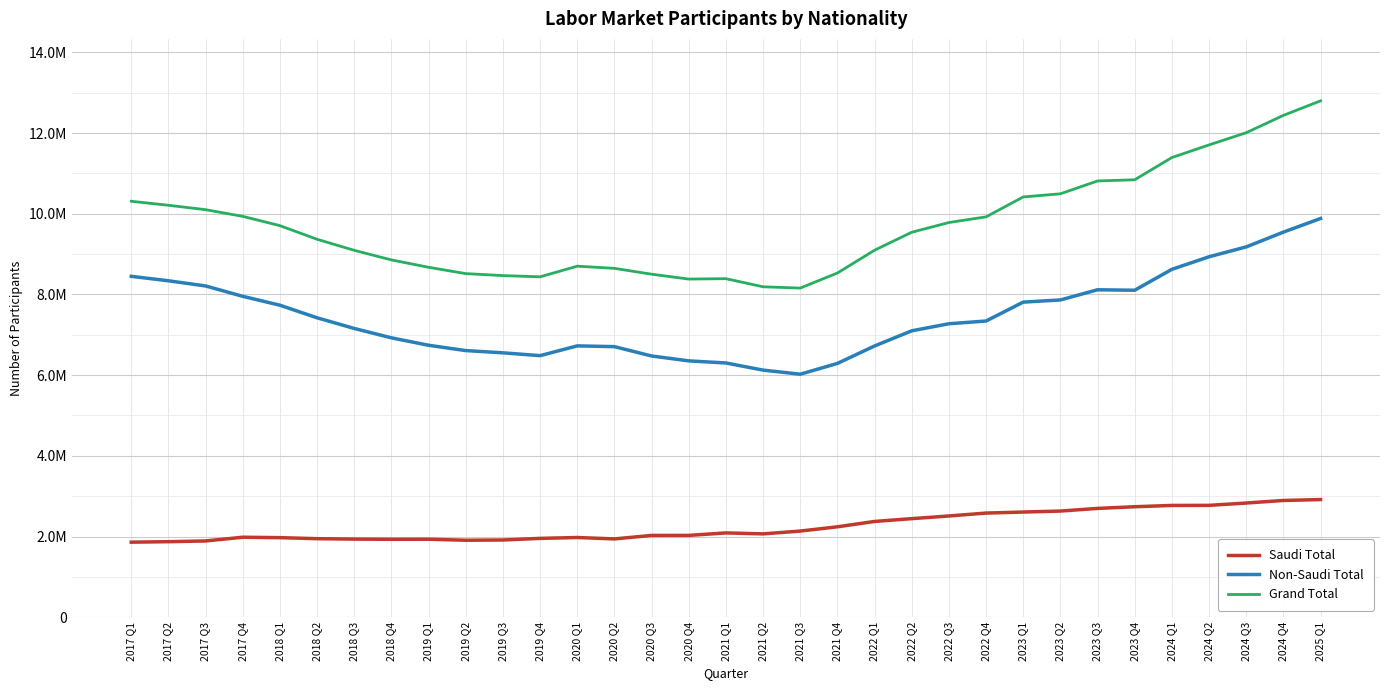

What is the difference between the Non-Saudi Total values at 2018 Q4 and 2017 Q3?

1285852